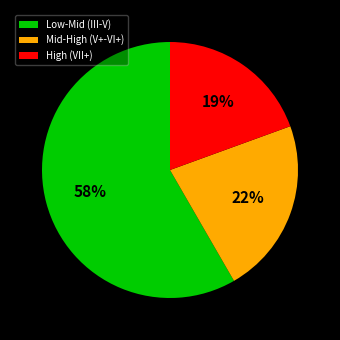

To the nearest percent, what is the average slice percentage?

33%